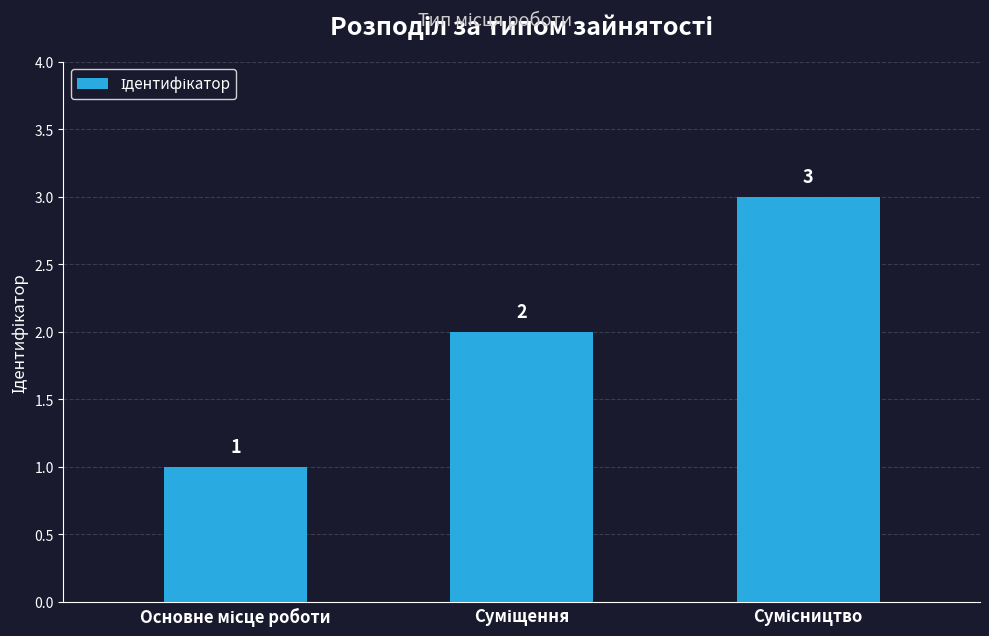

What is the value of the 3rd bar from the left?

3